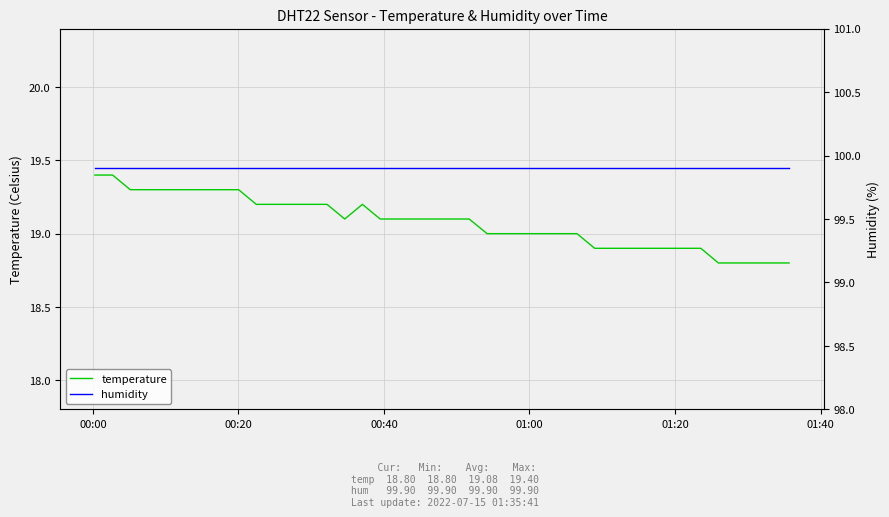

What is the lowest value of the temperature series?

18.8